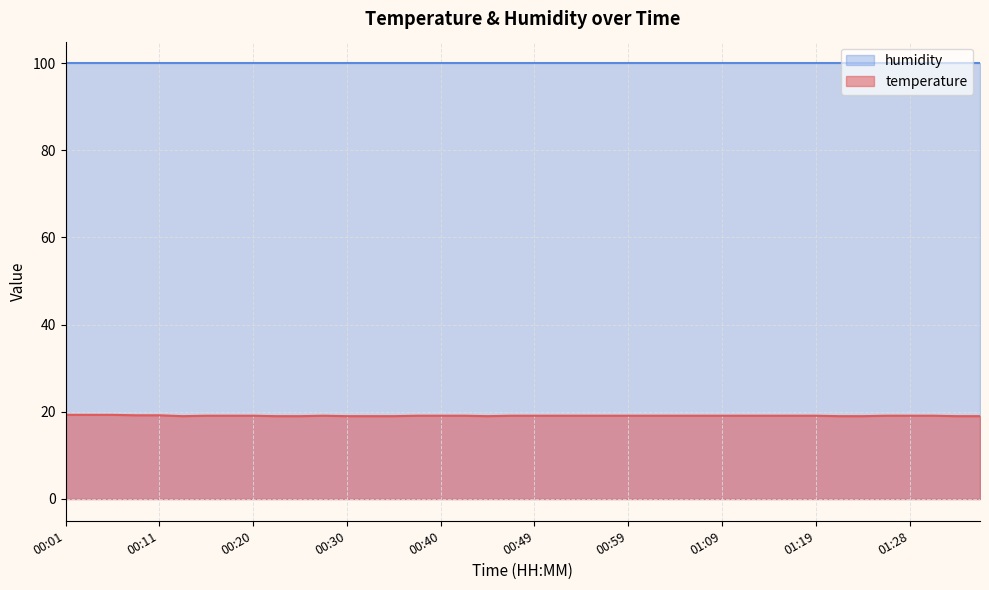

What is the difference between the second highest and second lowest values?

0.3